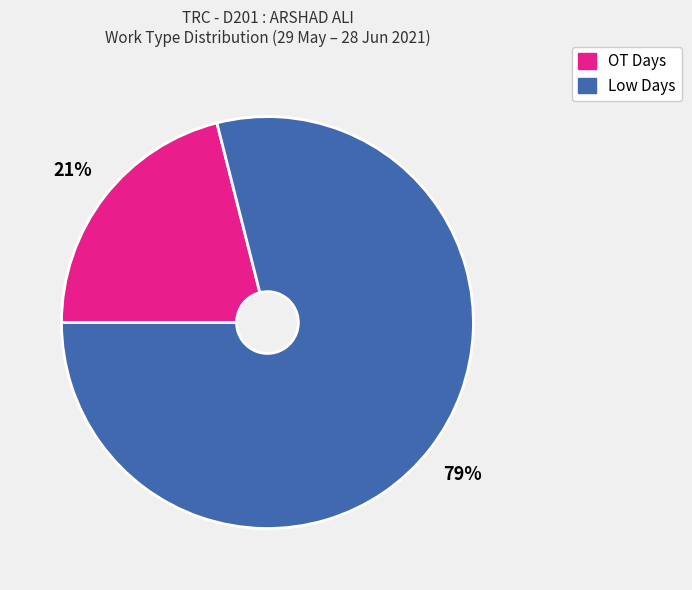

To the nearest percent, what is the difference between the largest and smallest slice percentages?

58%